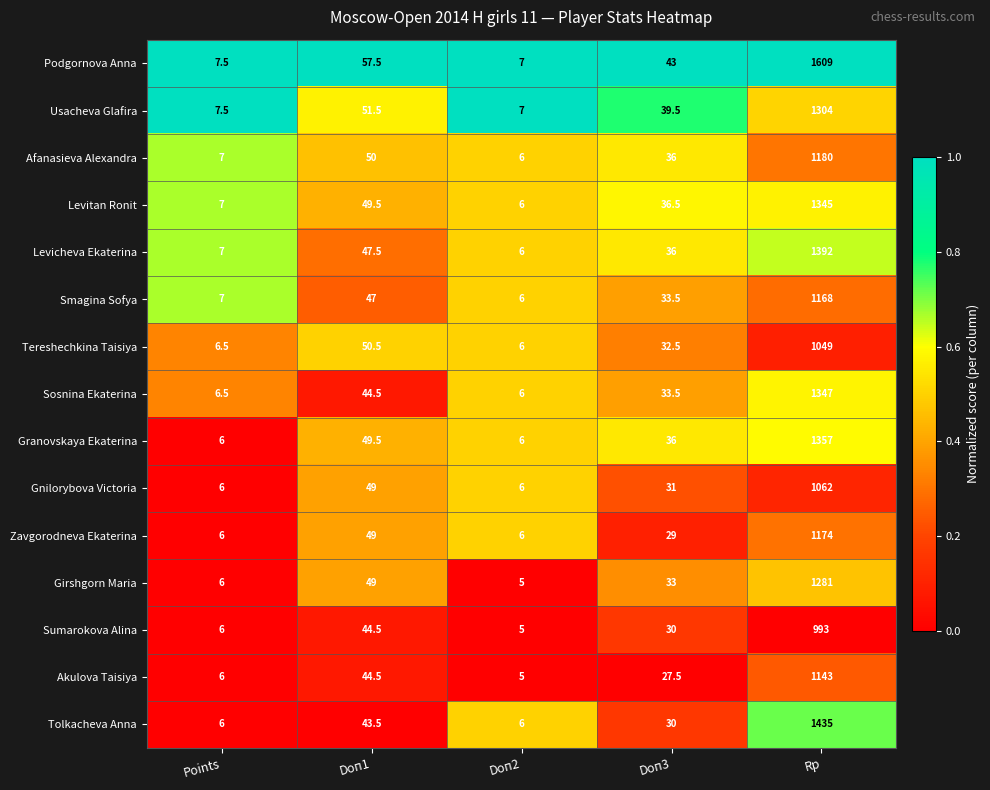

List the labels in order of Smagina Sofya value, largest first.

Rp, Doп1, Doп3, Points, Doп2